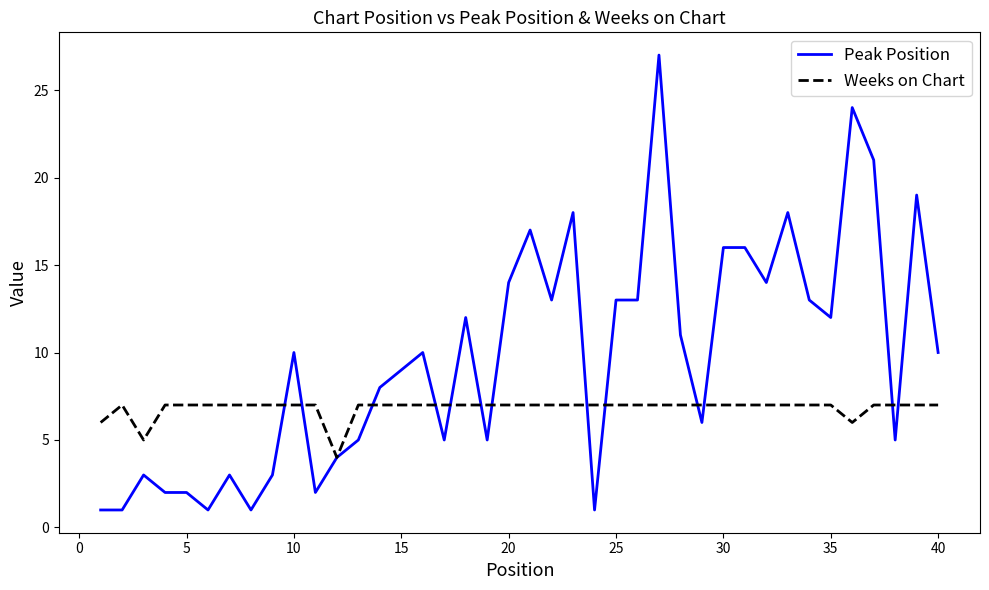

Which series has the largest range (max minus min)?

Peak Position